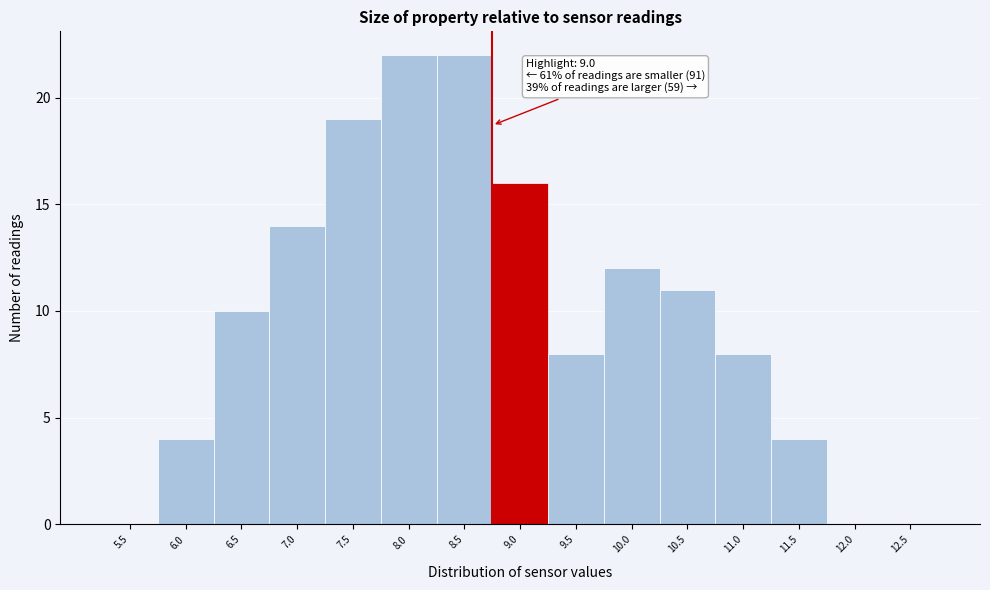

Reading left to right, transcribe all the data shown in this chart.

5.5=0	6.0=4	6.5=10	7.0=14	7.5=19	8.0=22	8.5=22	9.0=16	9.5=8	10.0=12	10.5=11	11.0=8	11.5=4	12.0=0	12.5=0